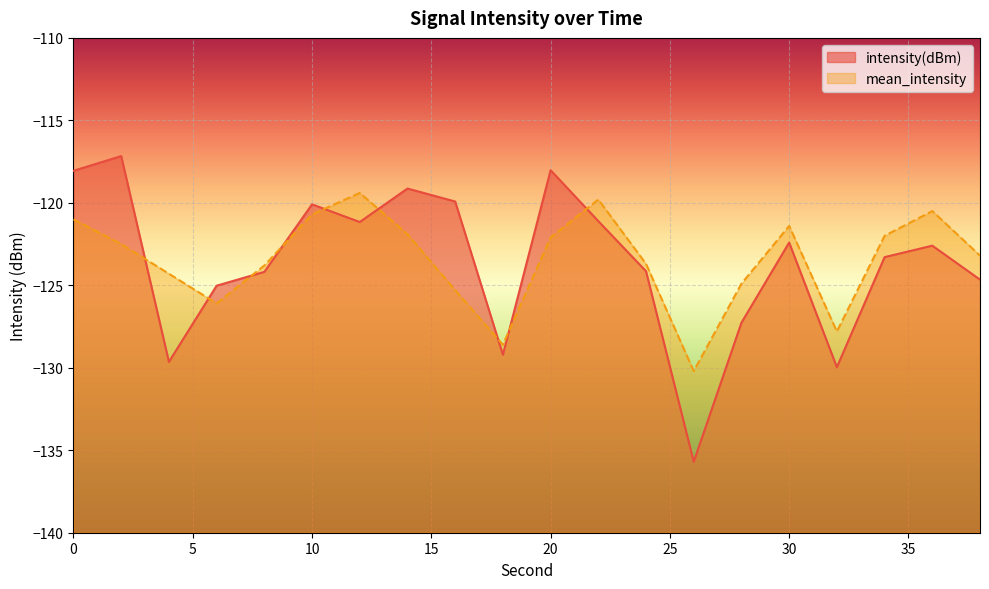

Does the chart display data point markers on the line(s)?

No